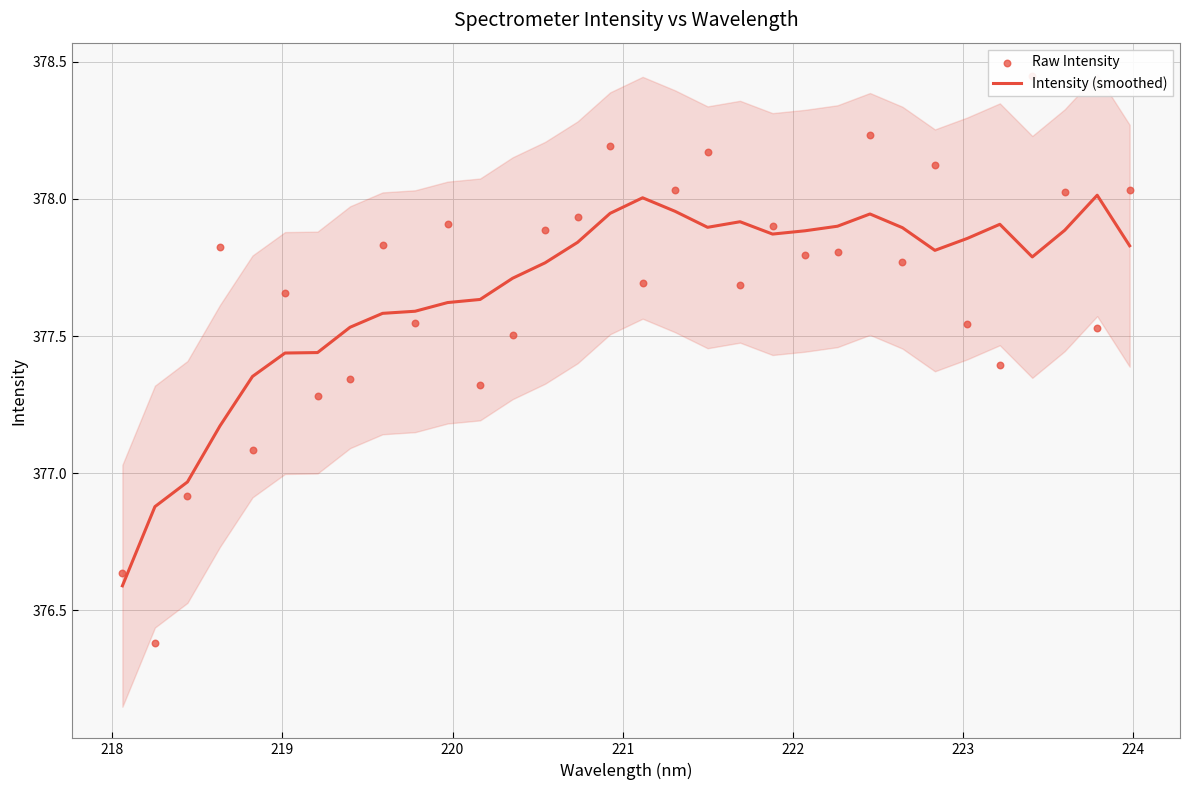

Which series contains the lowest Y value?

Raw Intensity